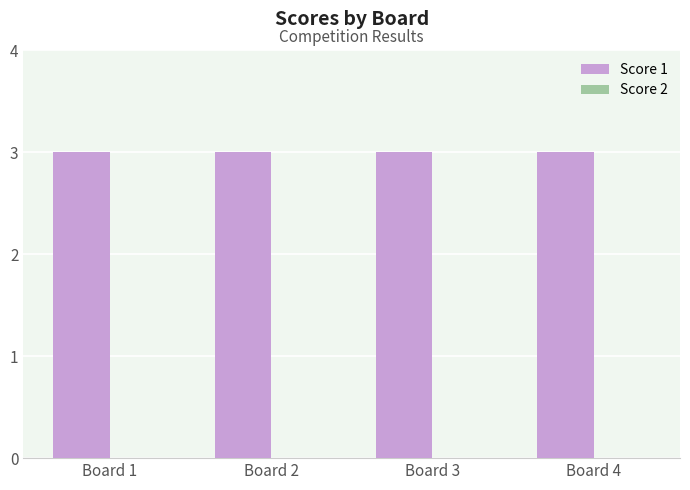

True or false: Score 2 has a value of 0 at Board 2.

True